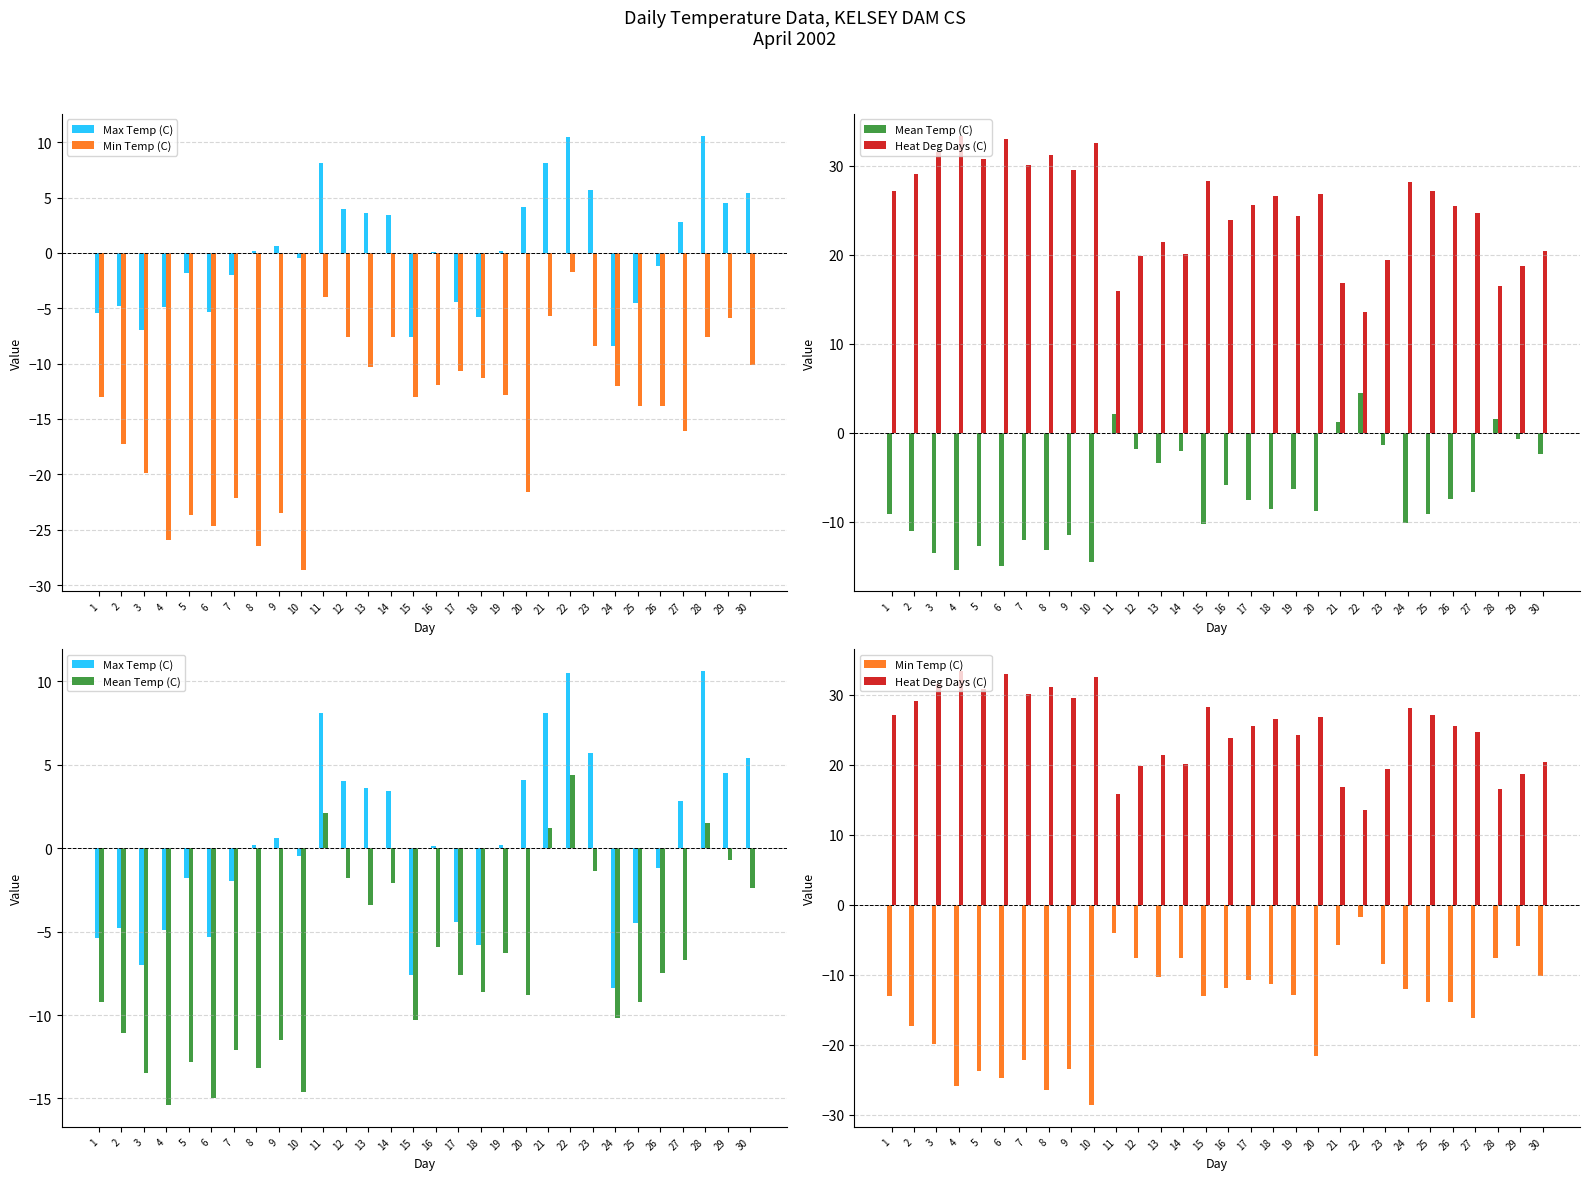

How many bars are there in each group?

4